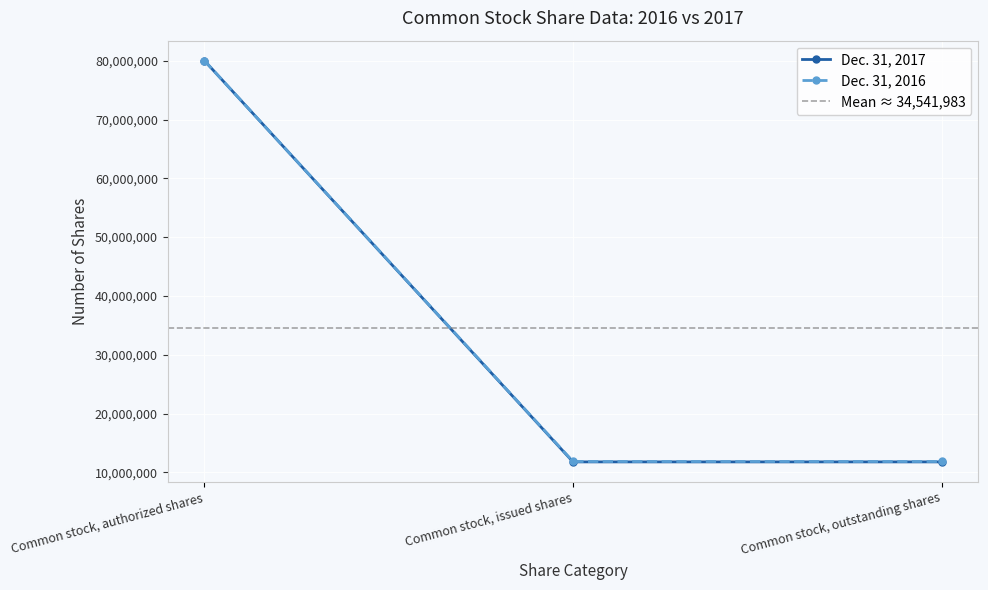

At how many categories does at least one series exceed 38800097?

1